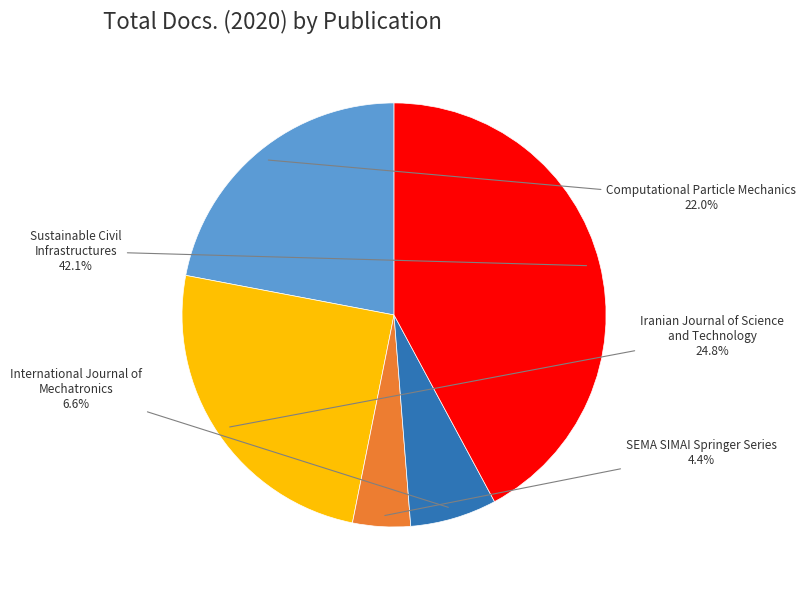

Is there any slice that represents more than half of the pie?

No